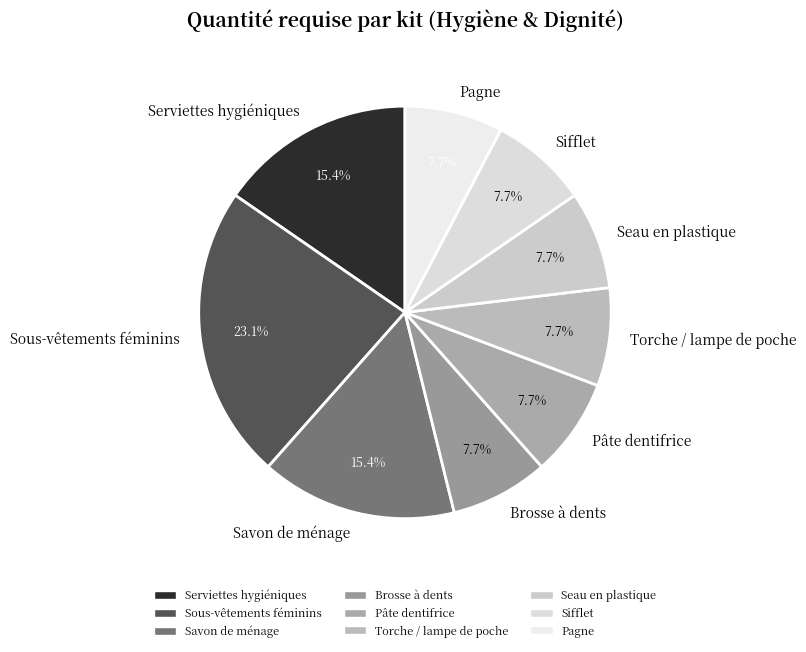

How many segments does this pie chart have?

9